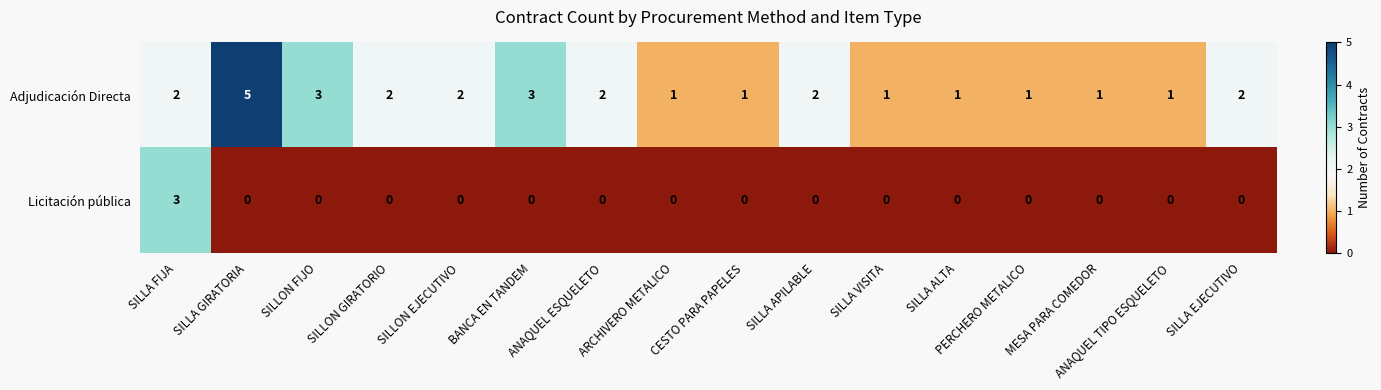

What is the total value across all series at ARCHIVERO METALICO?

1